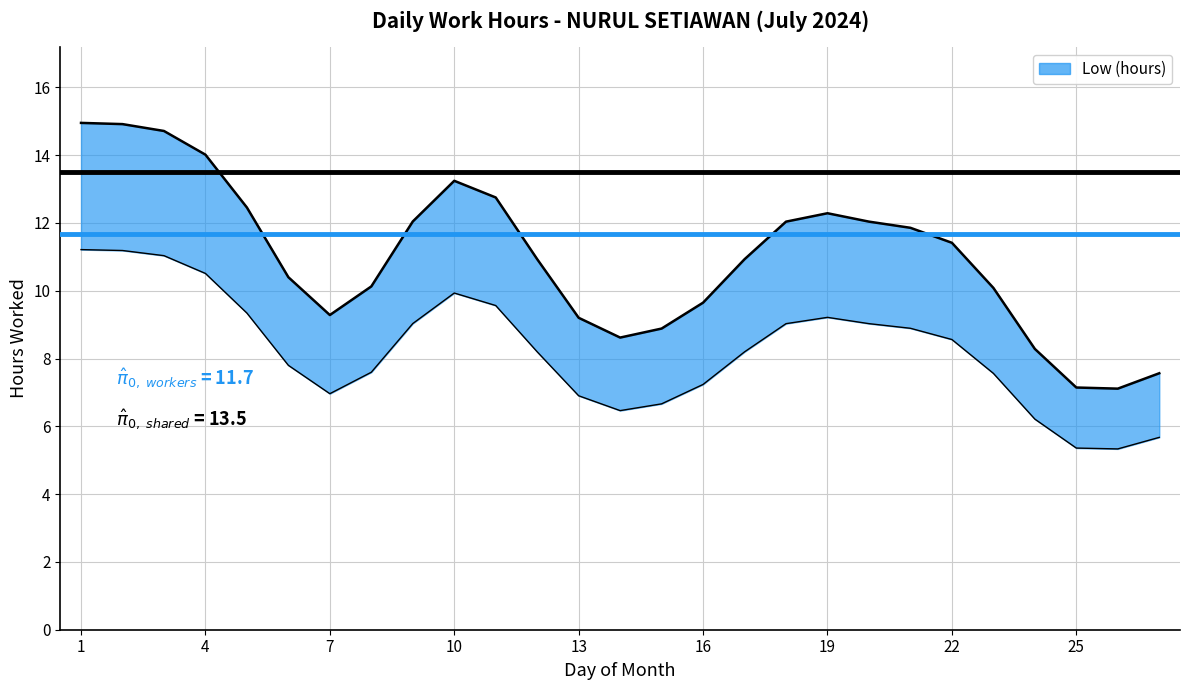

How many lines are shown in the chart?

1